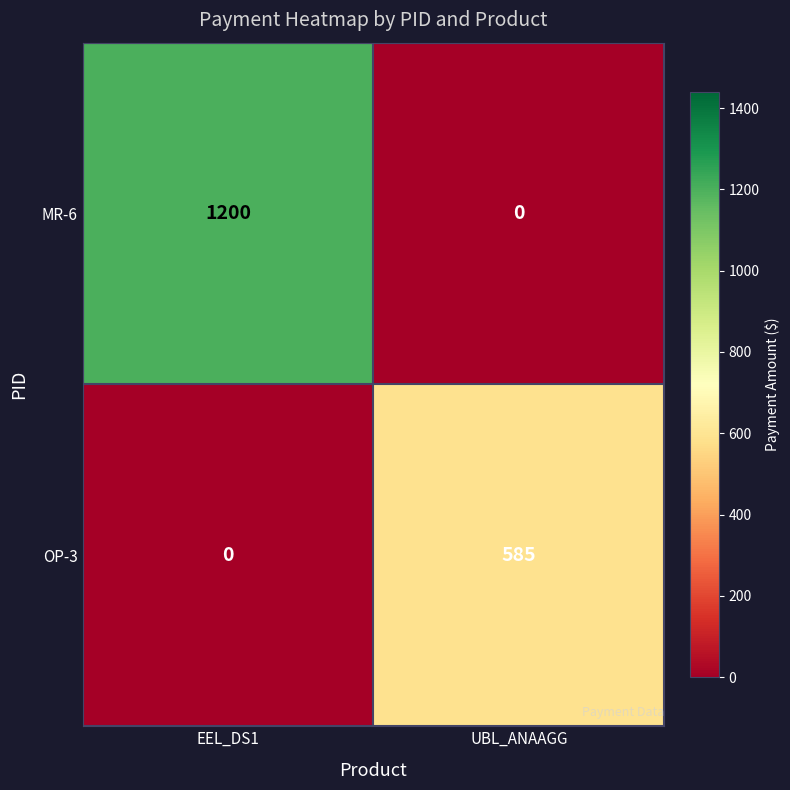

Rank the categories by OP-3 value from lowest to highest.

EEL_DS1, UBL_ANAAGG